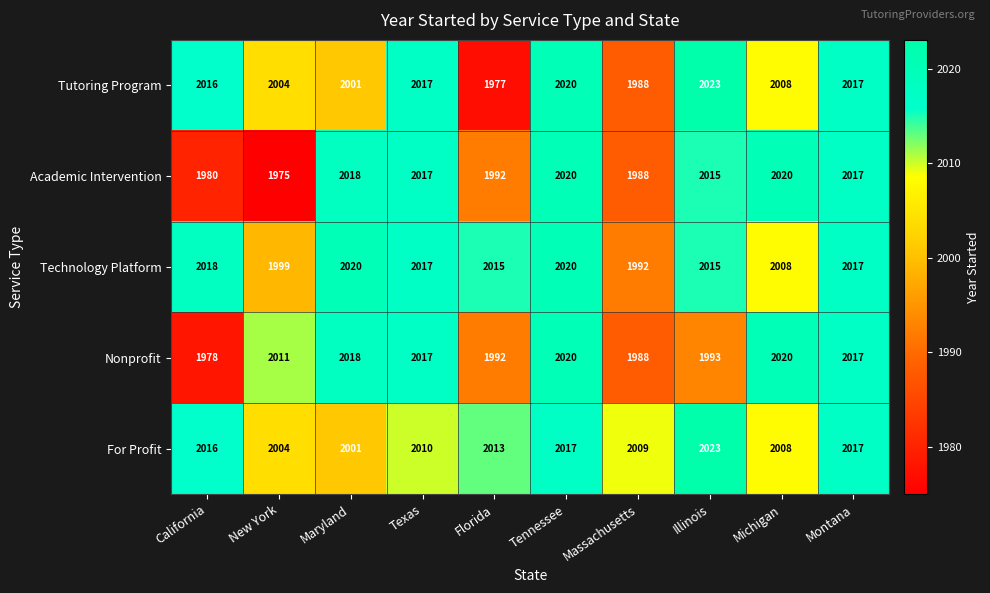

True or false: Academic Intervention has a value of 644 at Montana.

False